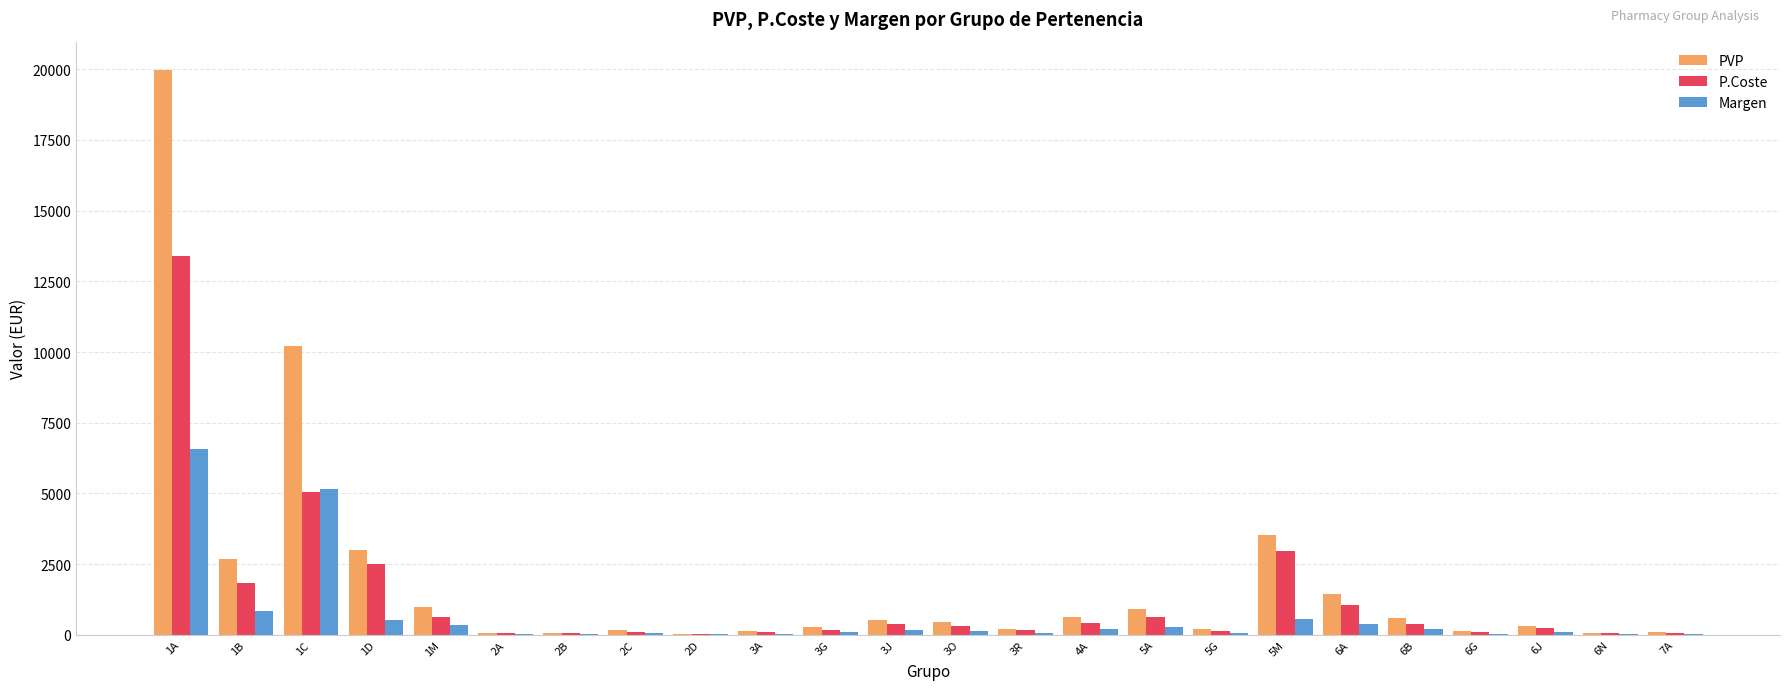

What is the greatest value displayed?

19976.1